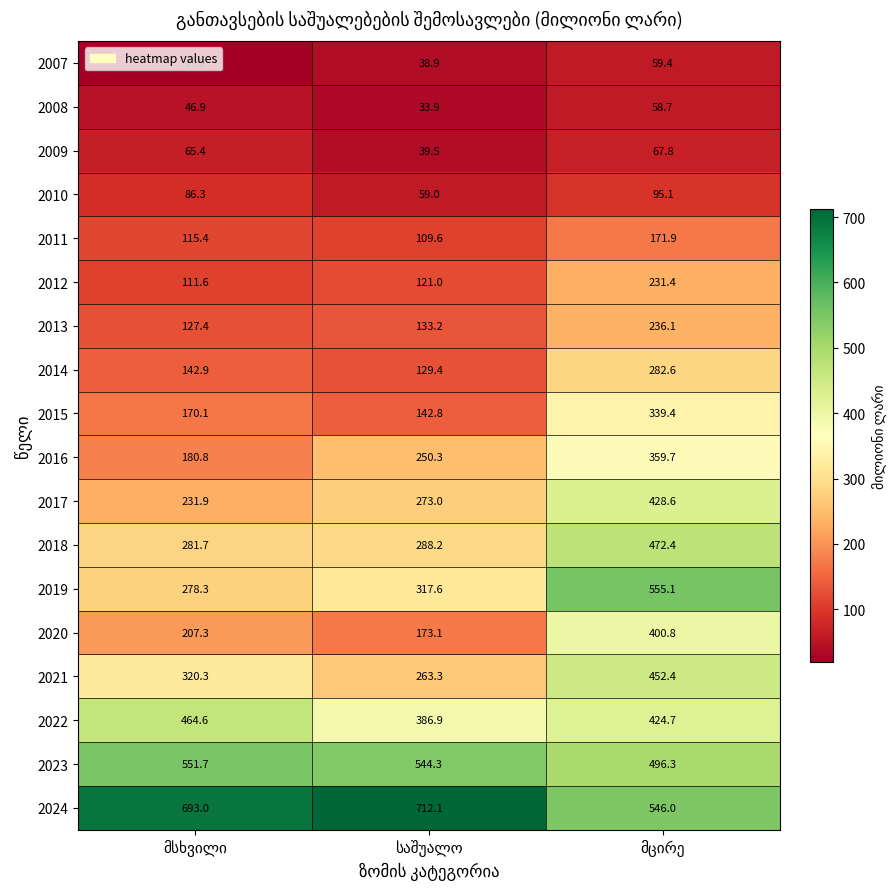

What is the maximum value for 2023?

551.7